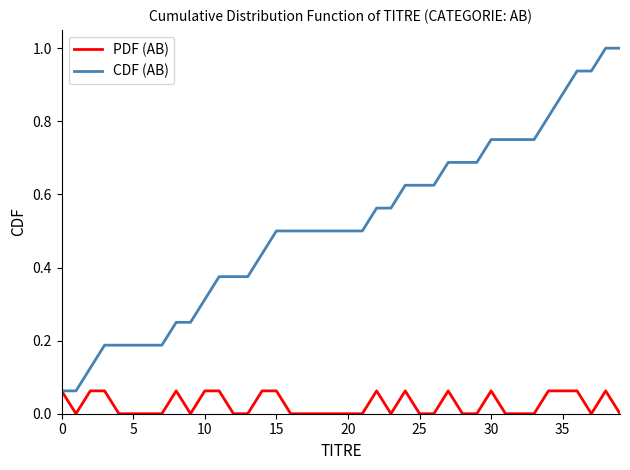

What is the greatest value displayed?

1.0